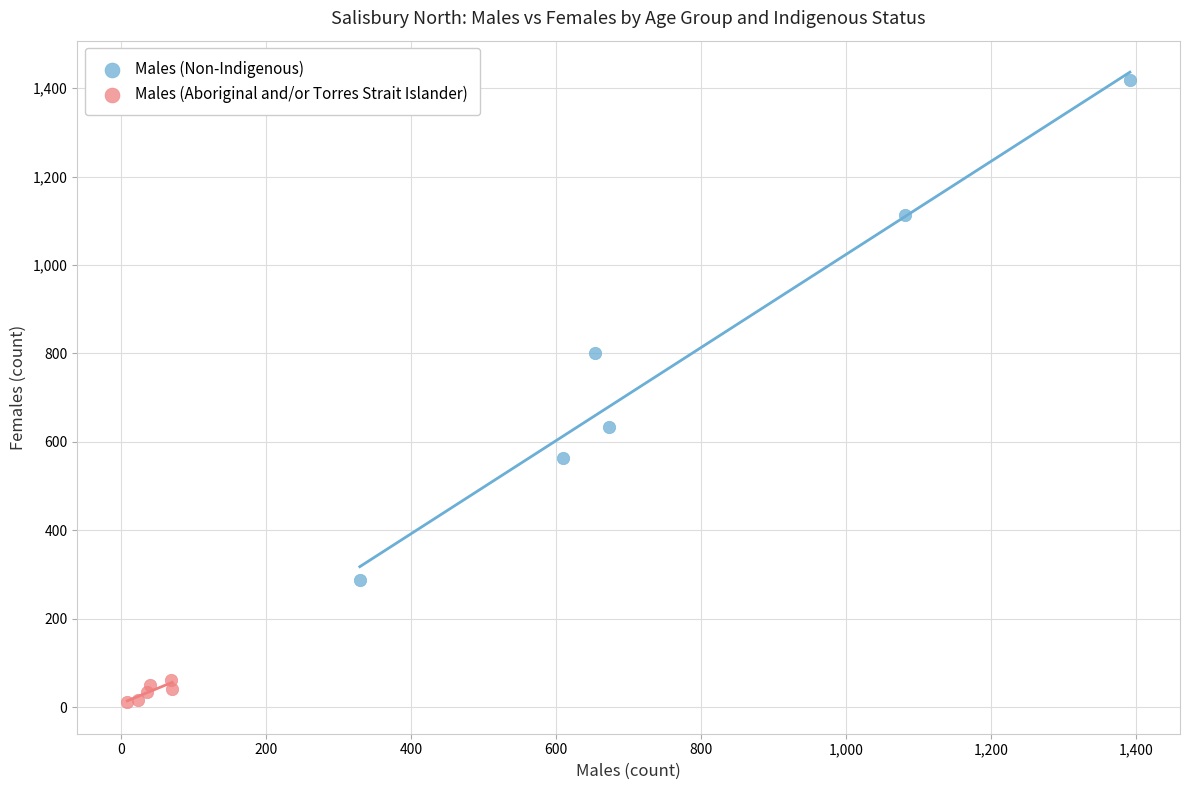

Which series has the largest Y range (max minus min)?

Males (Non-Indigenous)